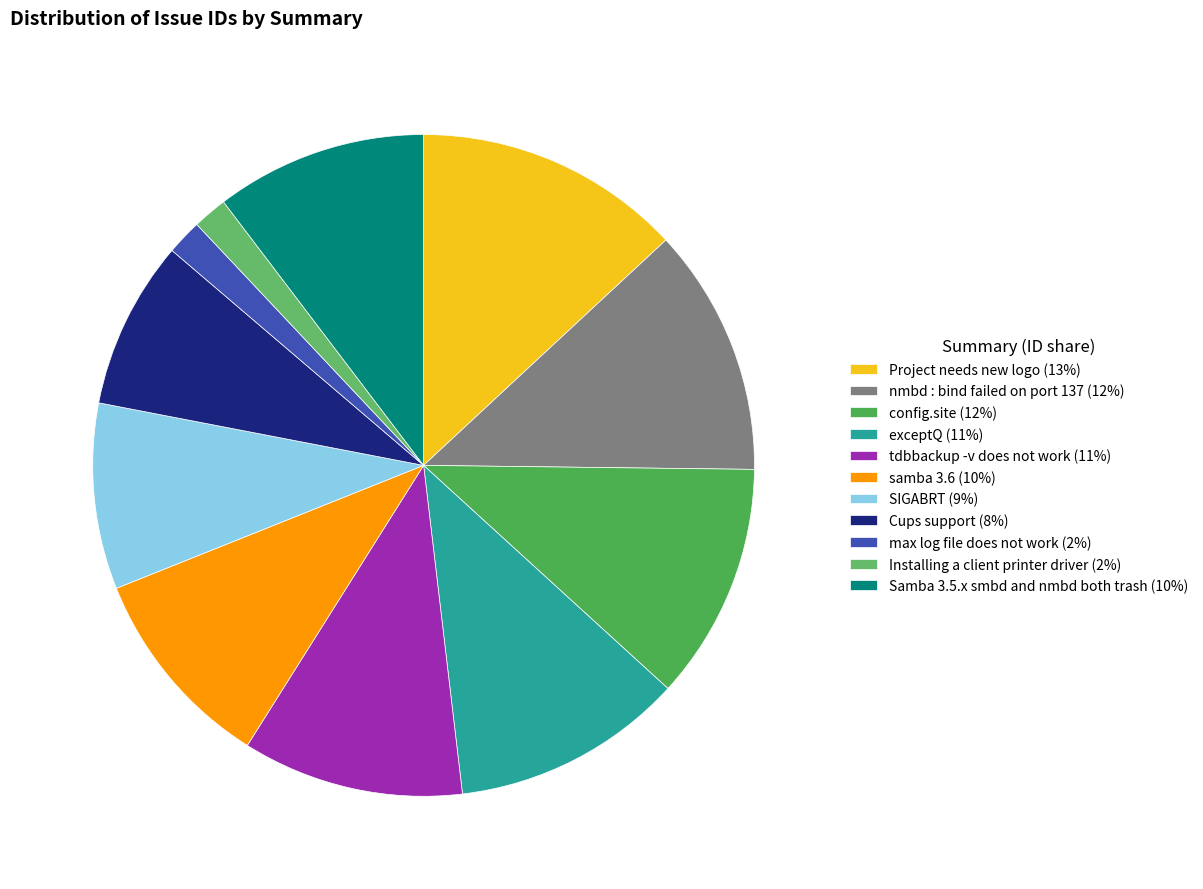

The SIGABRT slice represents 4% of the pie. True or false?

False